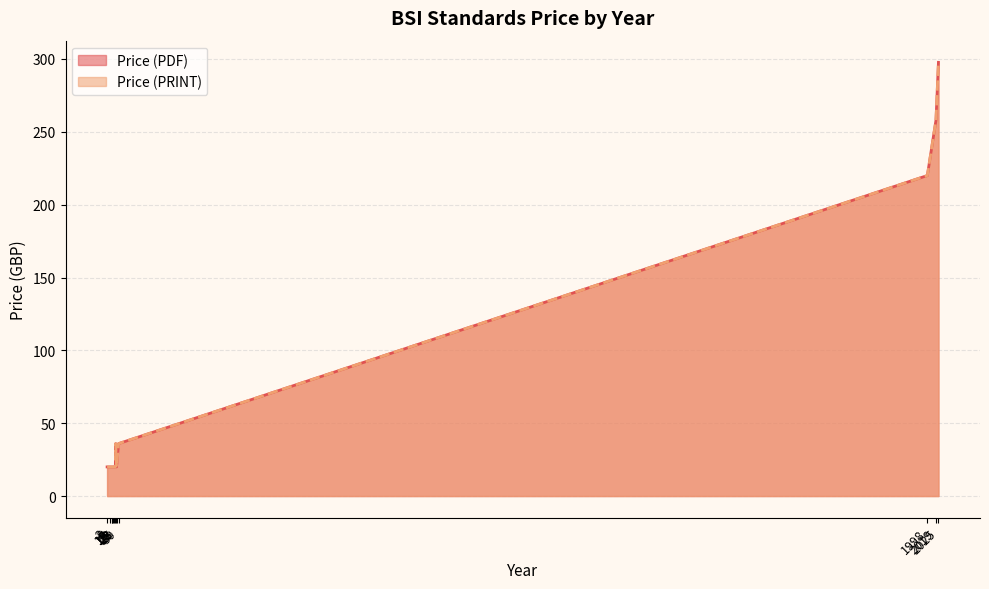

What are all the series names shown in the legend?

Price (PDF), Price (PRINT)